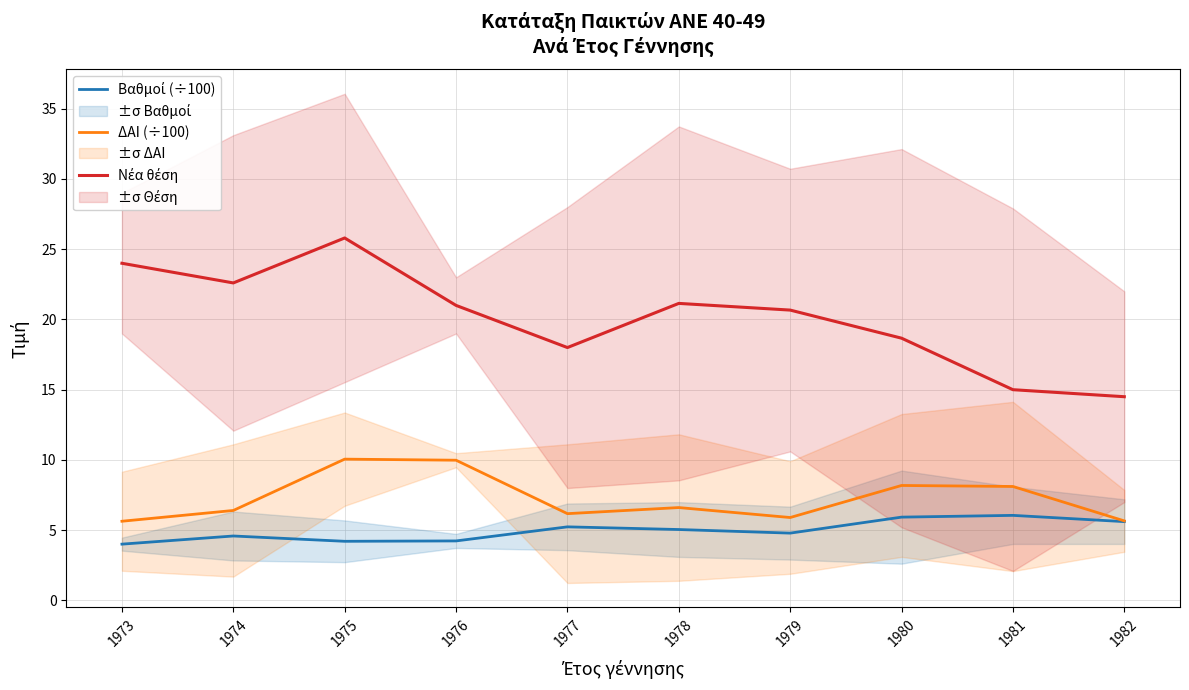

What is the difference between the maximum and minimum values in the Νέα θέση series?

11.3